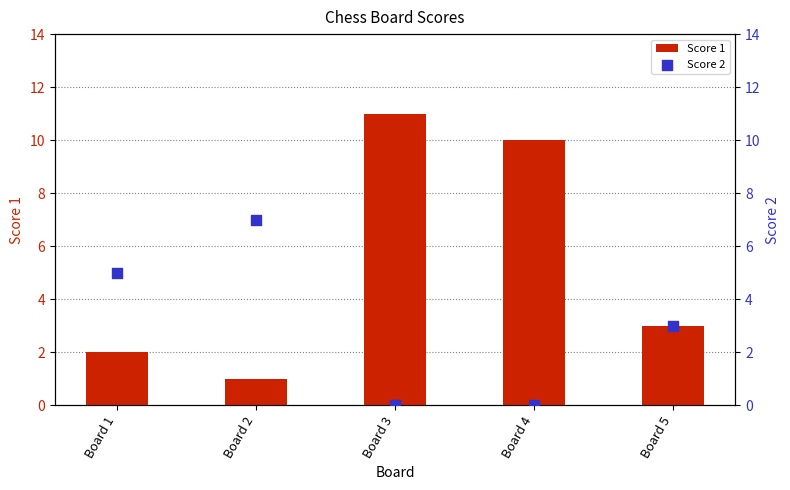

Which series has the largest total across all categories?

Score 1